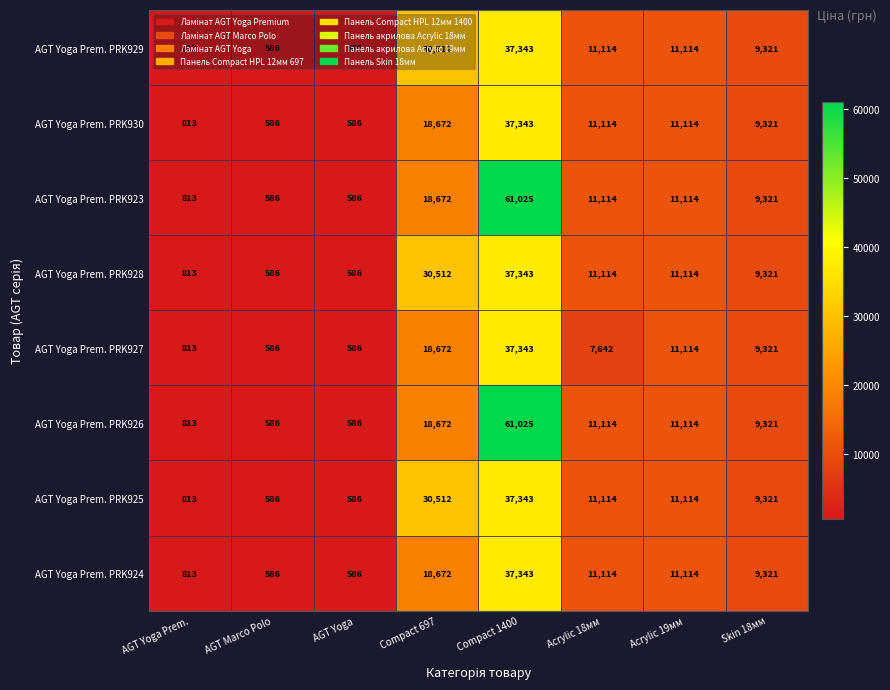

What is the total value across all series at Compact 697?

184896